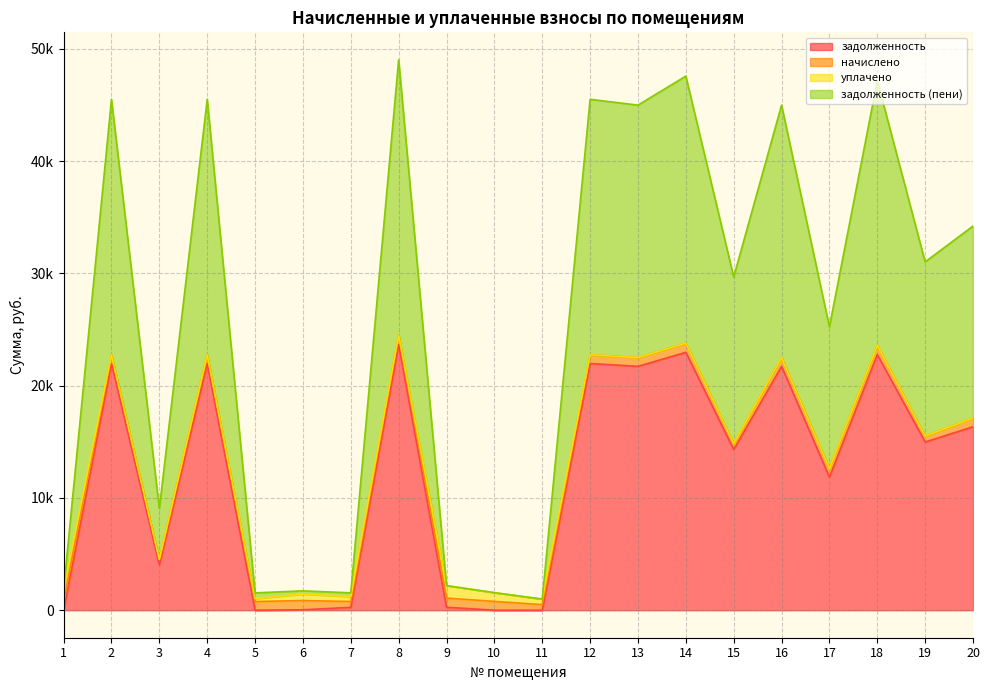

At which category does the chart reach its peak across all series?

8